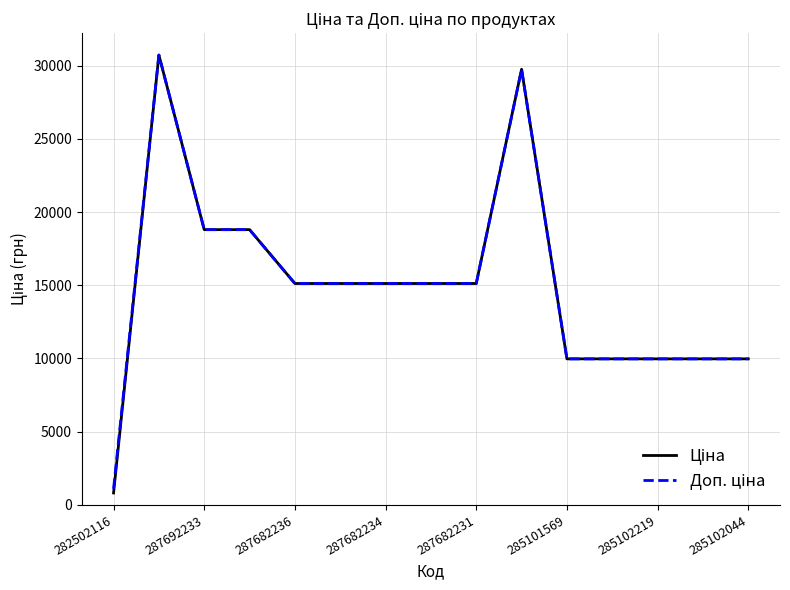

What is the maximum value shown in the chart?

30717.1